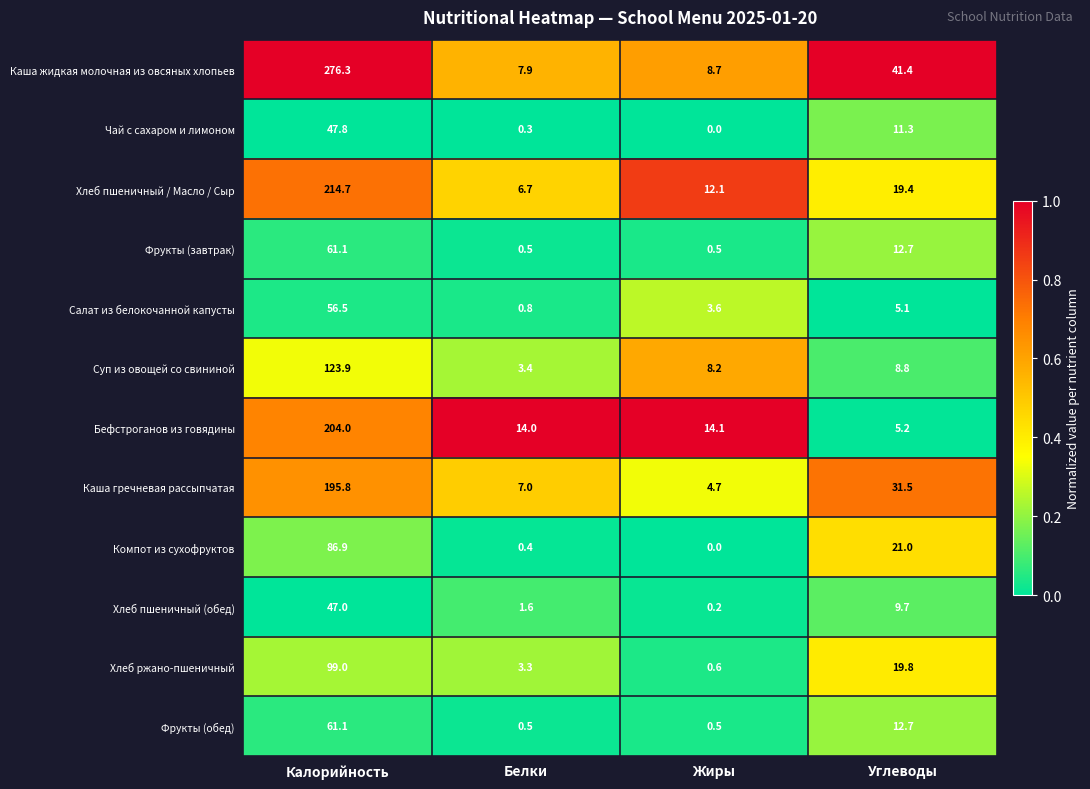

Is it true that Фрукты (обед) equals 61.1 at Калорийность?

True